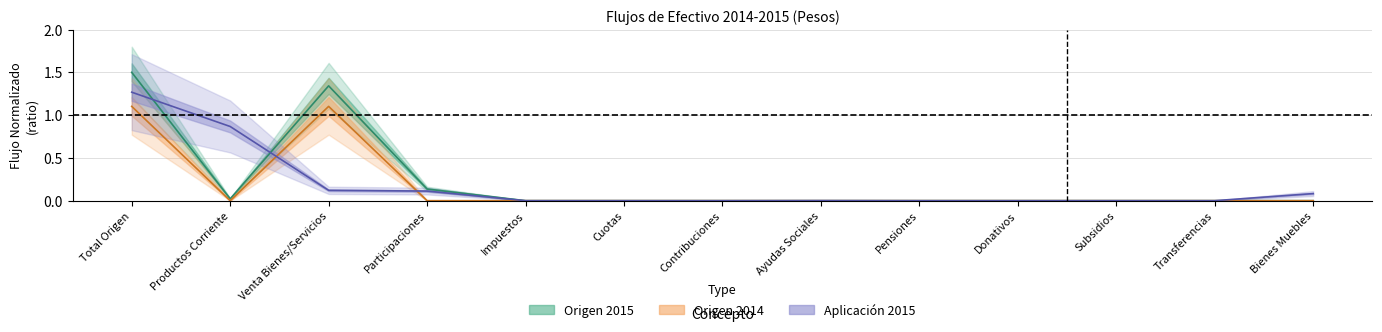

Where is Aplicacion_2015 nearest to the value 0?

Impuestos